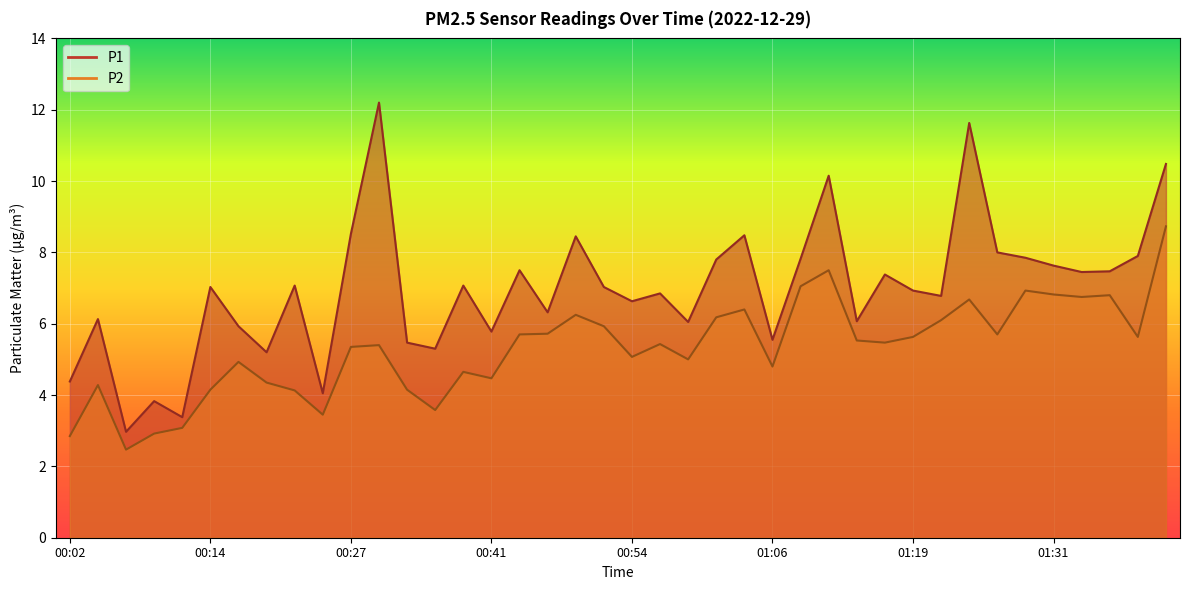

List the series in order of their overall mean, lowest first.

P2, P1